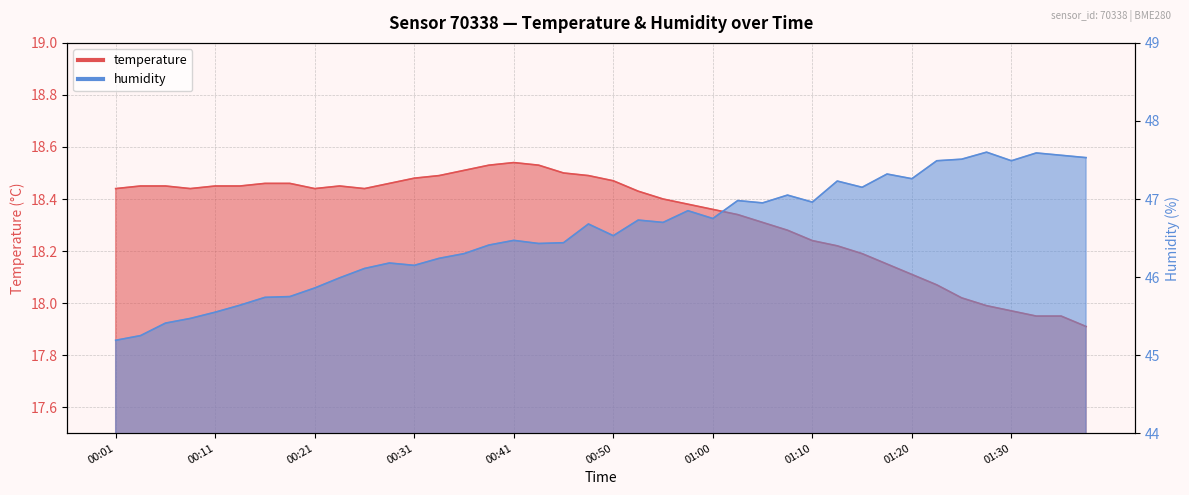

Rank the series by their maximum value, from lowest to highest.

temperature, humidity